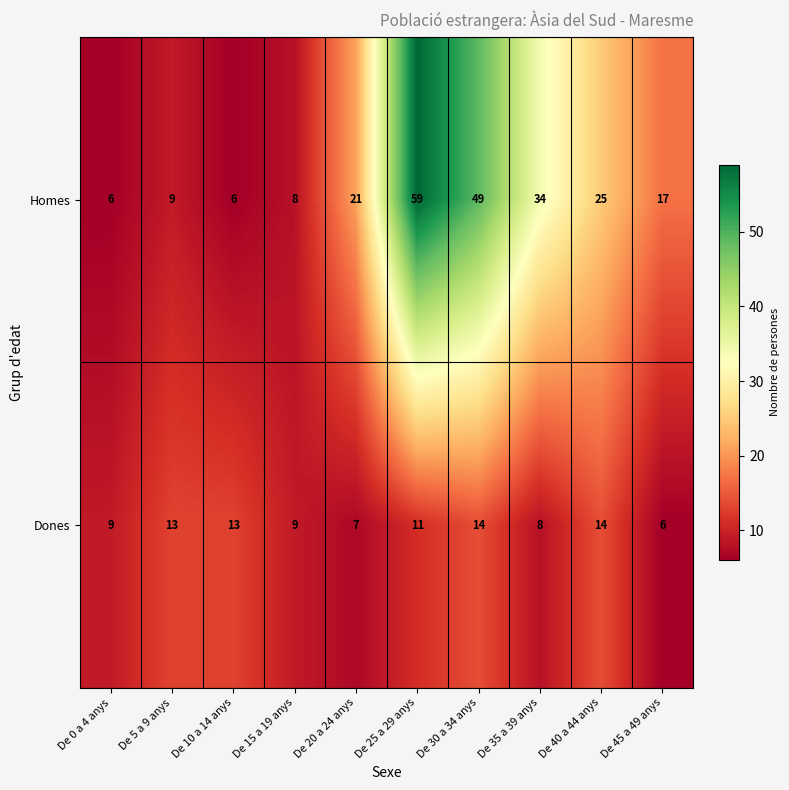

Reading left to right, list all the values displayed in this chart.

Homes: De 0 a 4 anys=6	De 5 a 9 anys=9	De 10 a 14 anys=6	De 15 a 19 anys=8	De 20 a 24 anys=21	De 25 a 29 anys=59	De 30 a 34 anys=49	De 35 a 39 anys=34	De 40 a 44 anys=25	De 45 a 49 anys=17
Dones: De 0 a 4 anys=9	De 5 a 9 anys=13	De 10 a 14 anys=13	De 15 a 19 anys=9	De 20 a 24 anys=7	De 25 a 29 anys=11	De 30 a 34 anys=14	De 35 a 39 anys=8	De 40 a 44 anys=14	De 45 a 49 anys=6